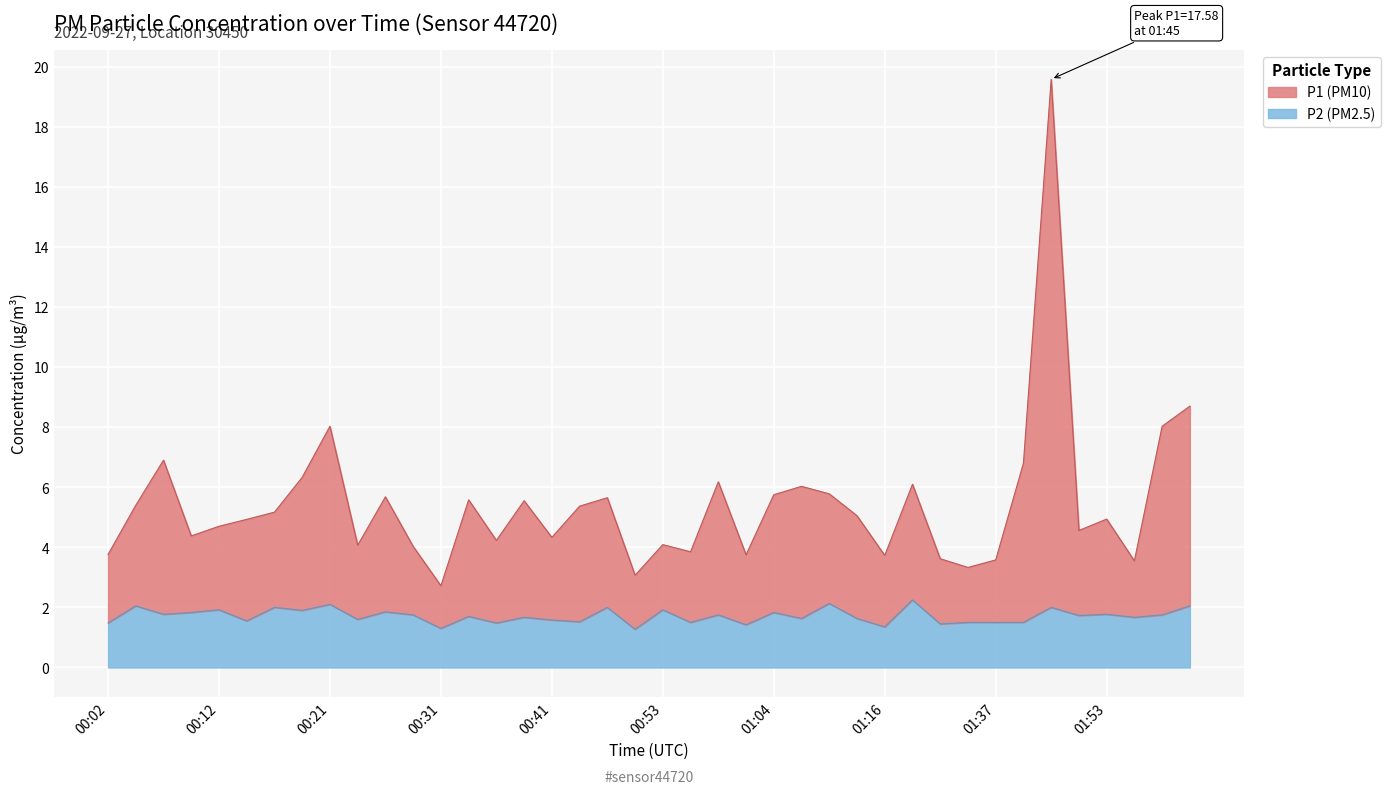

What is the label of the 17th point from the left?

00:41